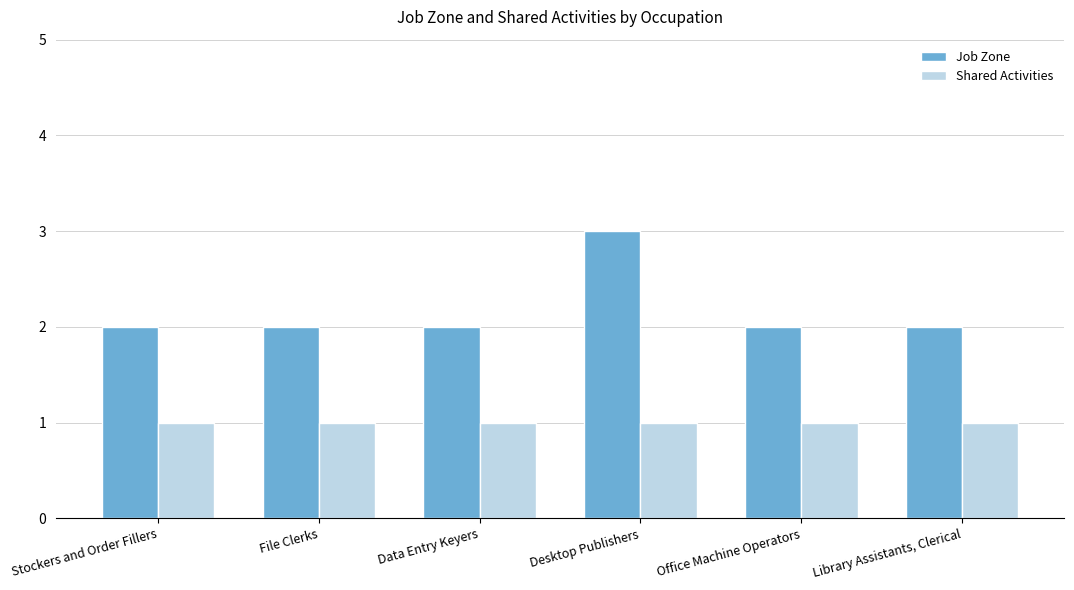

What is the total value across all series at Desktop Publishers?

4